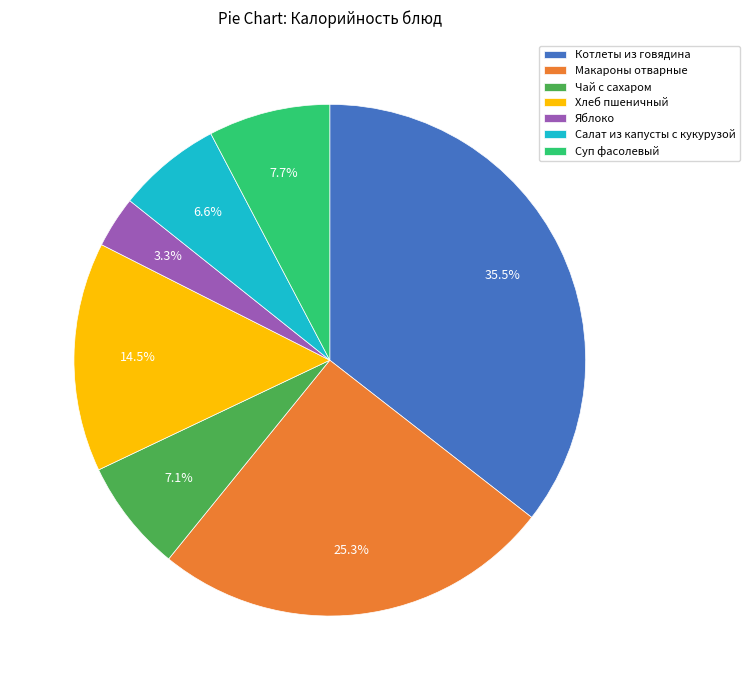

To the nearest percent, what percentage of the pie is Макароны отварные?

25%